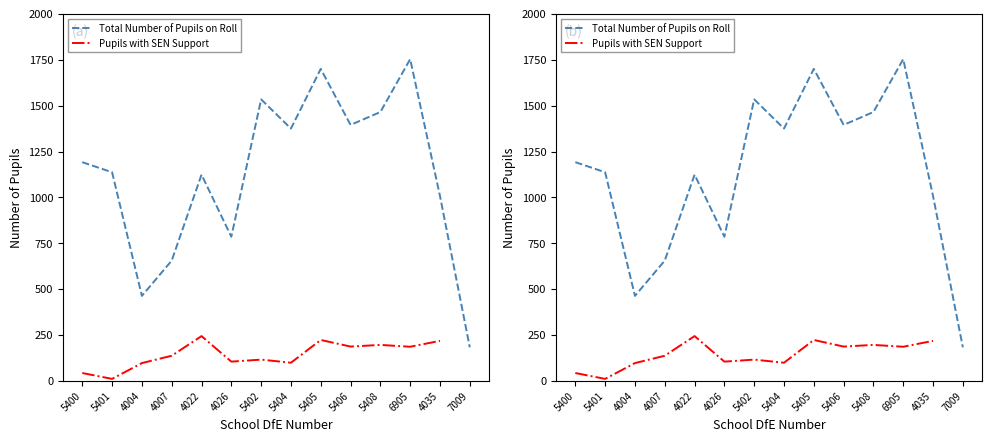

True or false: Total Number of Pupils on Roll has more than 2 points higher than both neighbors.

True